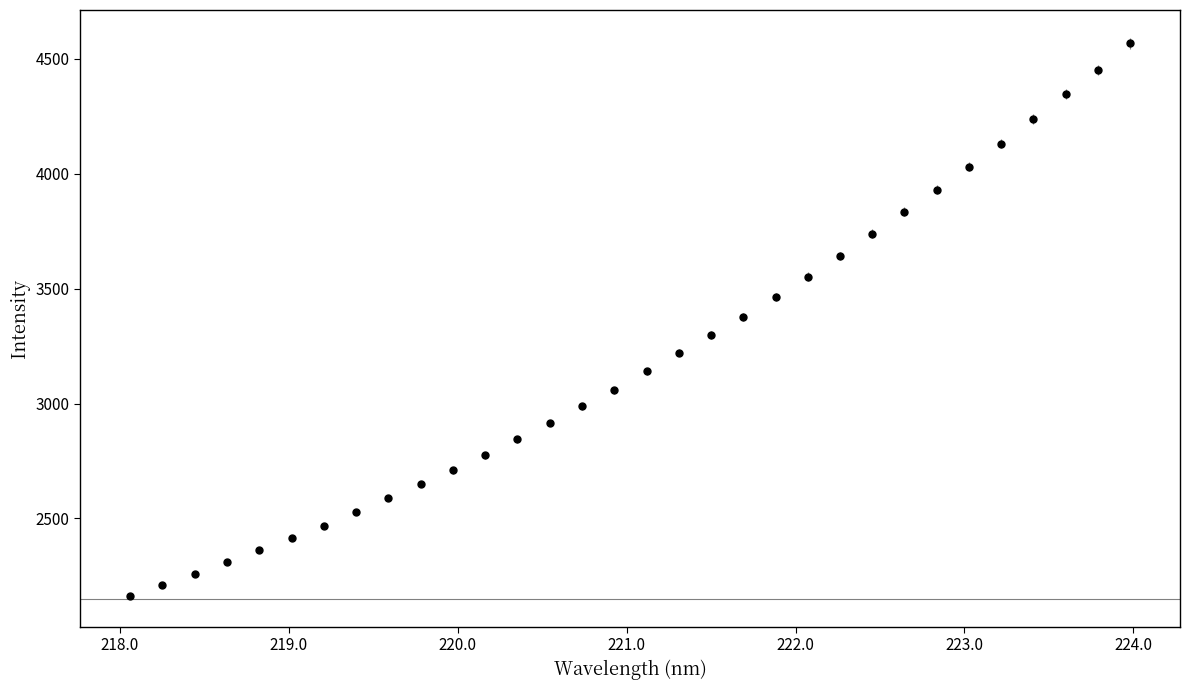

True or false: the data has more than 0 interior local peaks.

False